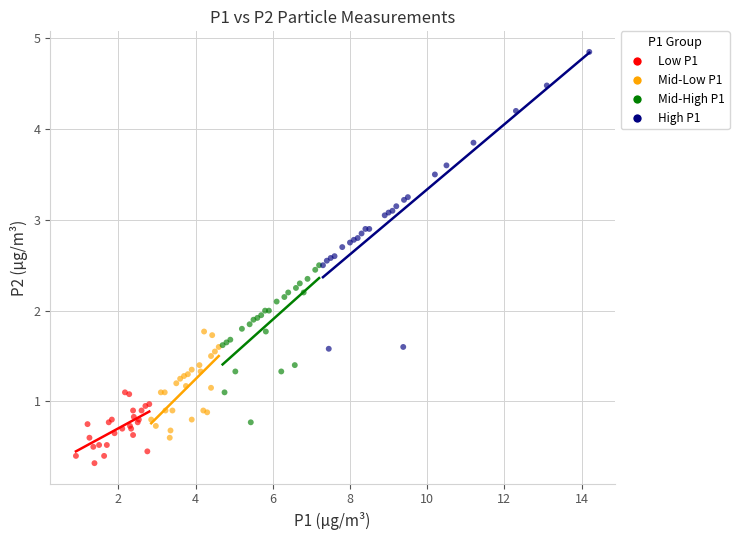

Which series contains the lowest Y value?

Low P1